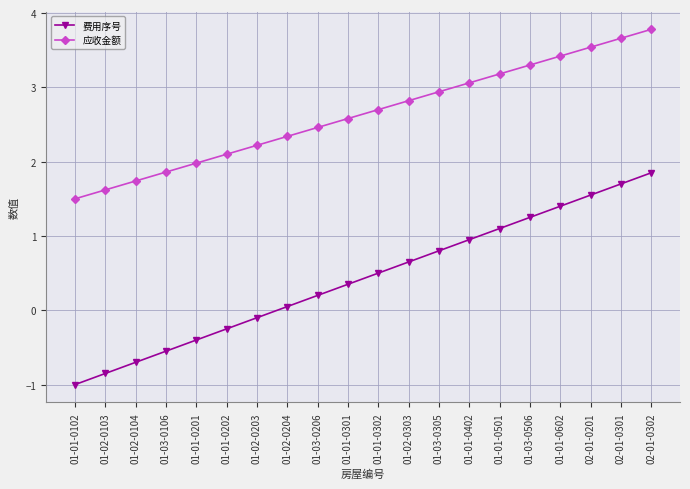

True or false: 应收金额 has a value of 4.5 at 01-01-0301.

False